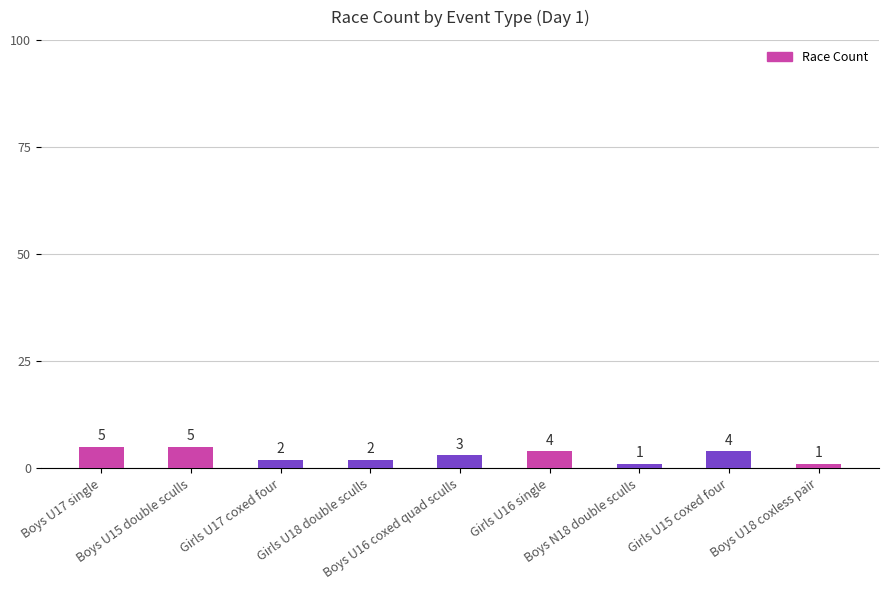

What position from the left is Boys U16 coxed quad sculls?

5